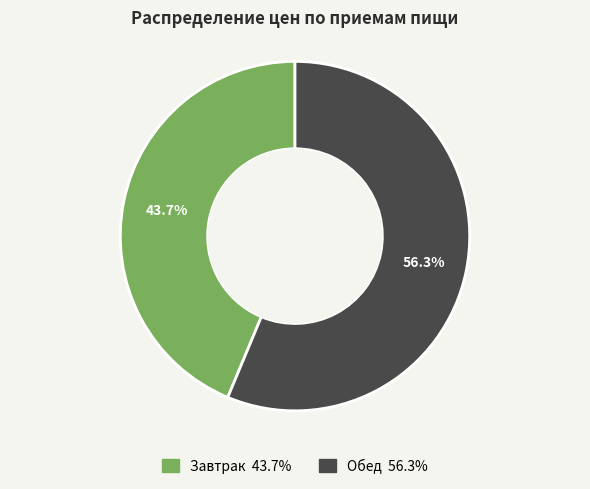

How many segments does this pie chart have?

2